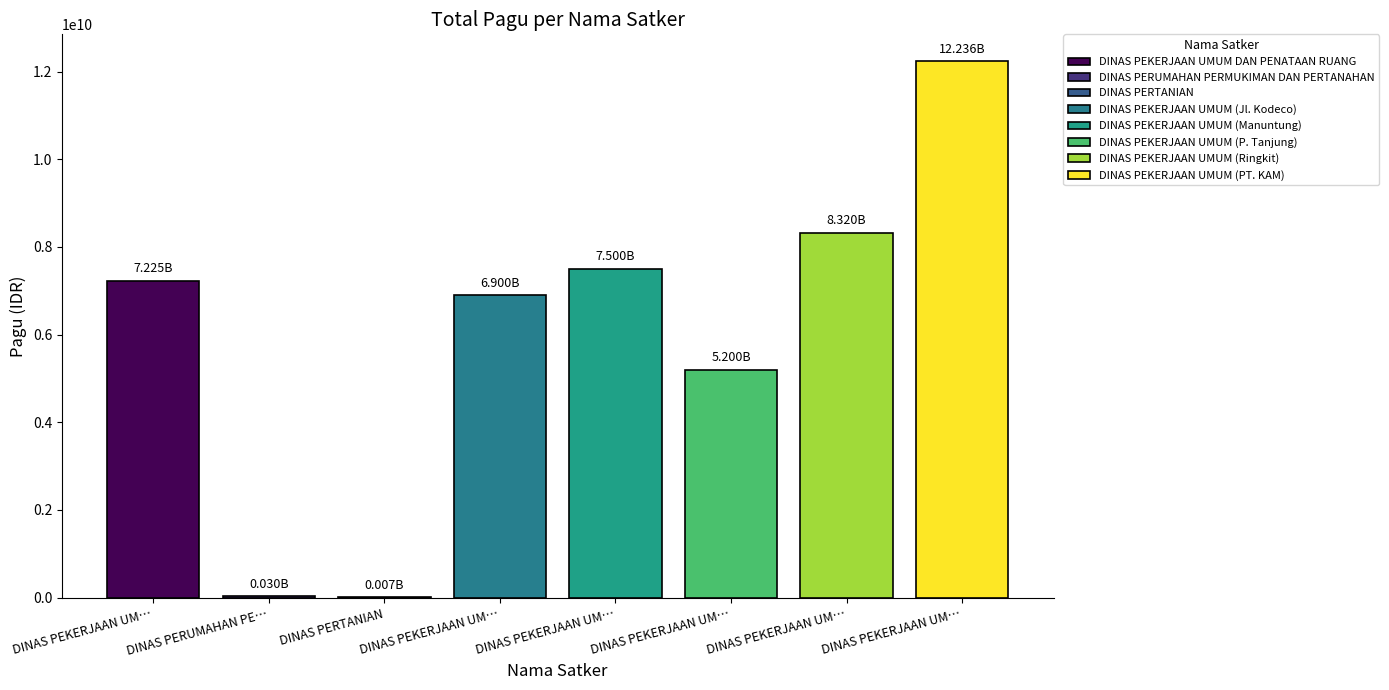

Reading left to right, what are all the values shown in this chart?

7225000000	30000000	7114000	6900000000	7500000000	5200000000	8320000000	12236000000